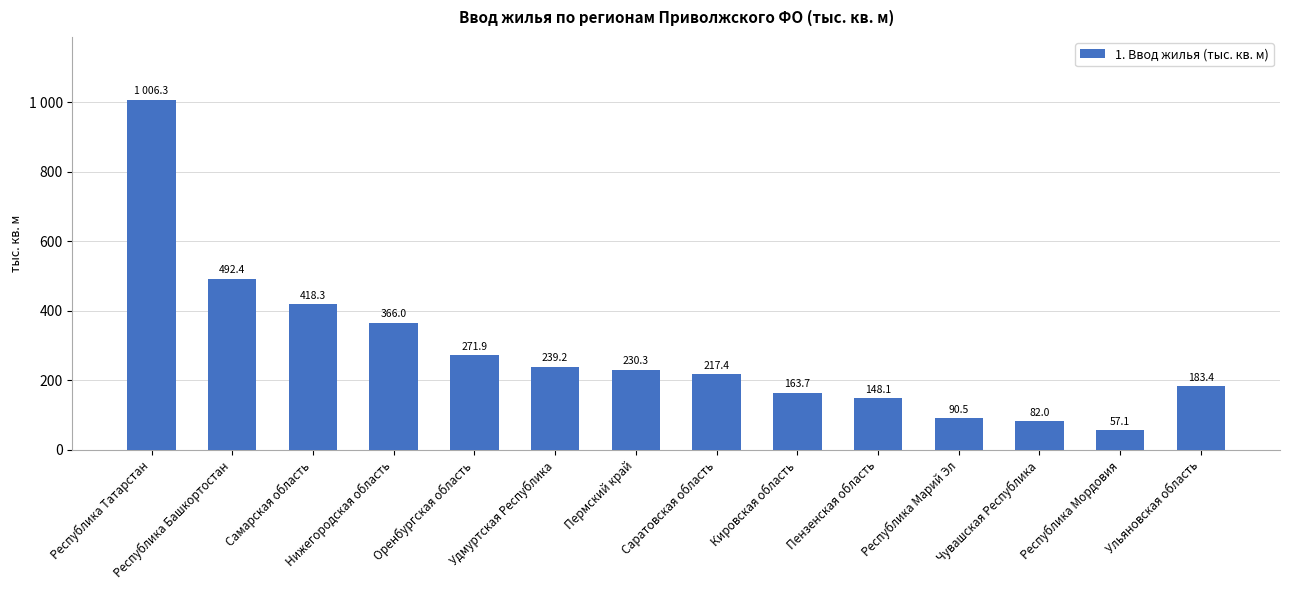

Approximately how many times larger is the value at Кировская область compared to Ульяновская область?

0.9